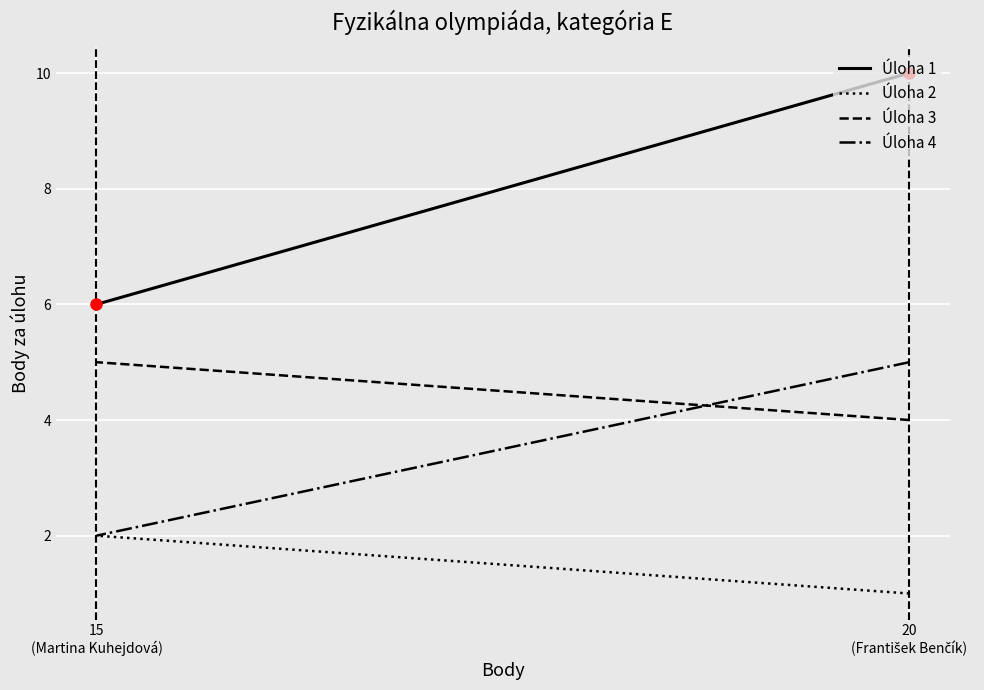

At which label is Úloha 2 closest to 1?

20
(František Benčík)